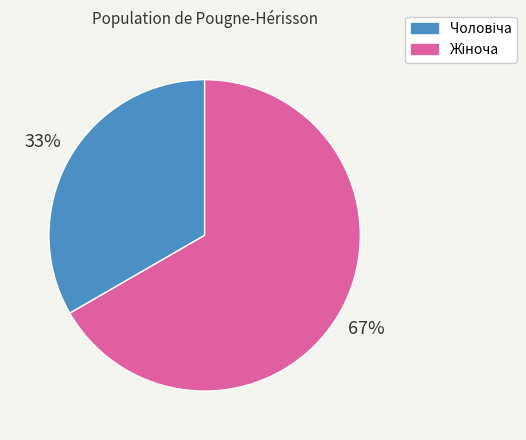

To the nearest percent, what is the average slice percentage?

50%